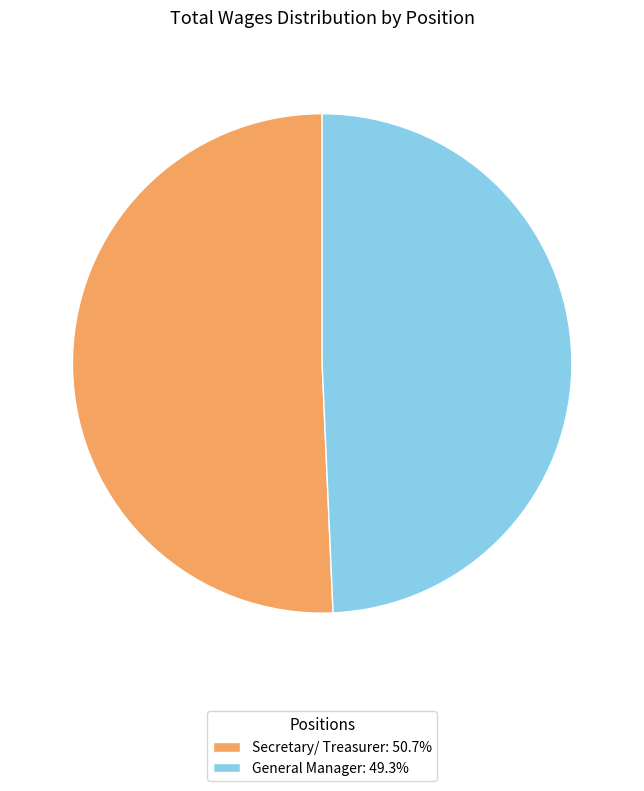

What is the largest slice in the pie chart?

Secretary/ Treasurer